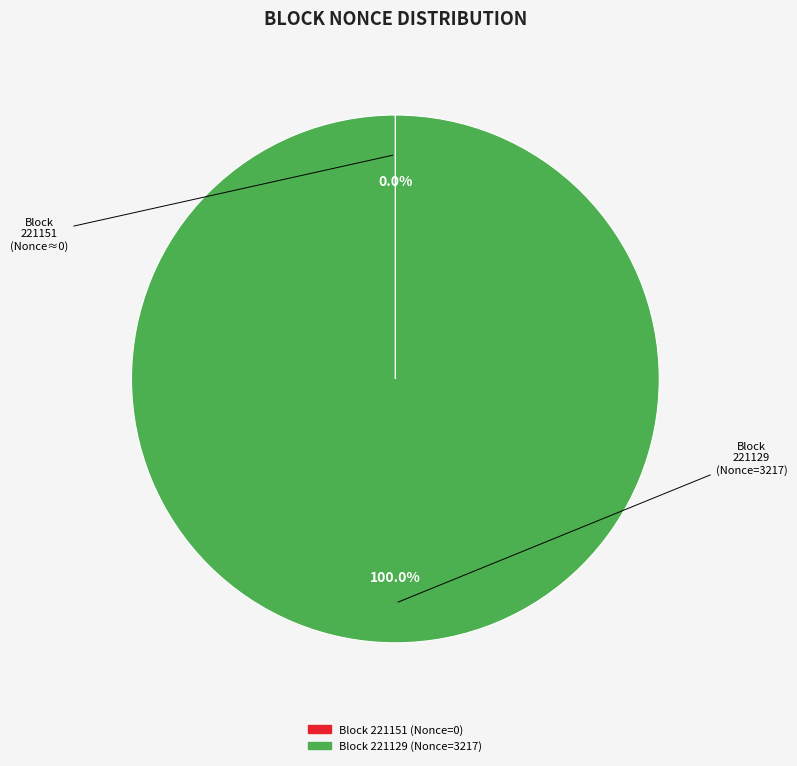

Which category has the biggest portion of the pie?

Block 221129 (Nonce=3217)